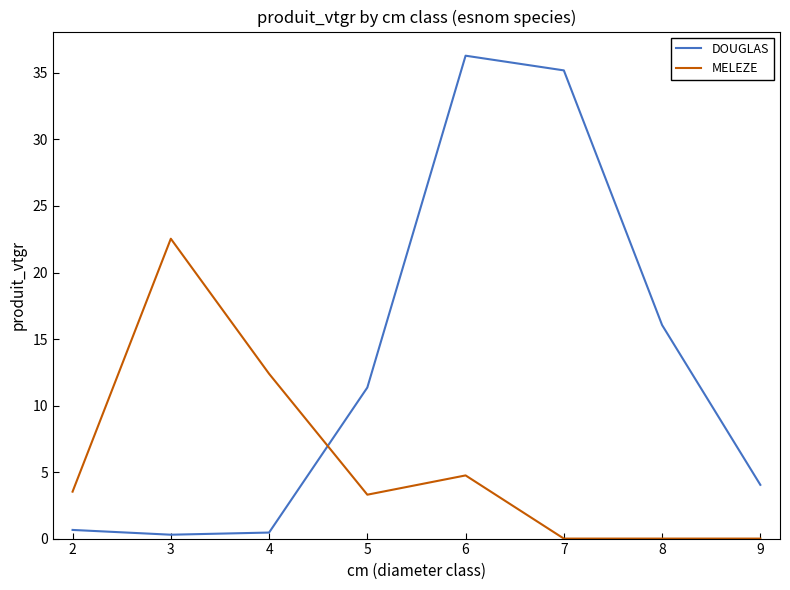

At which label is DOUGLAS closest to 18?

8